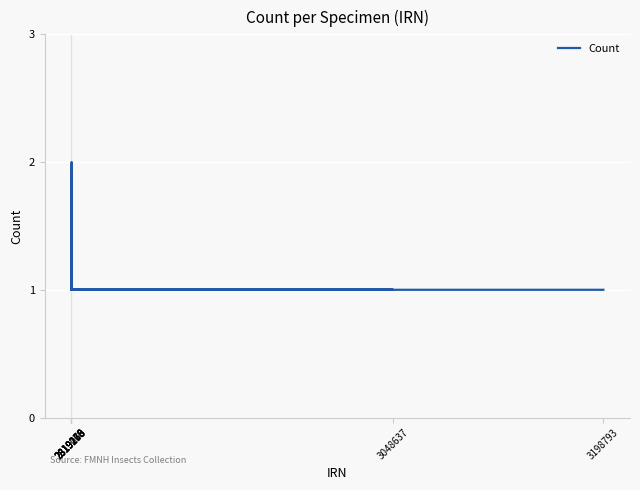

Where is the data nearest to the value 1?

3198793